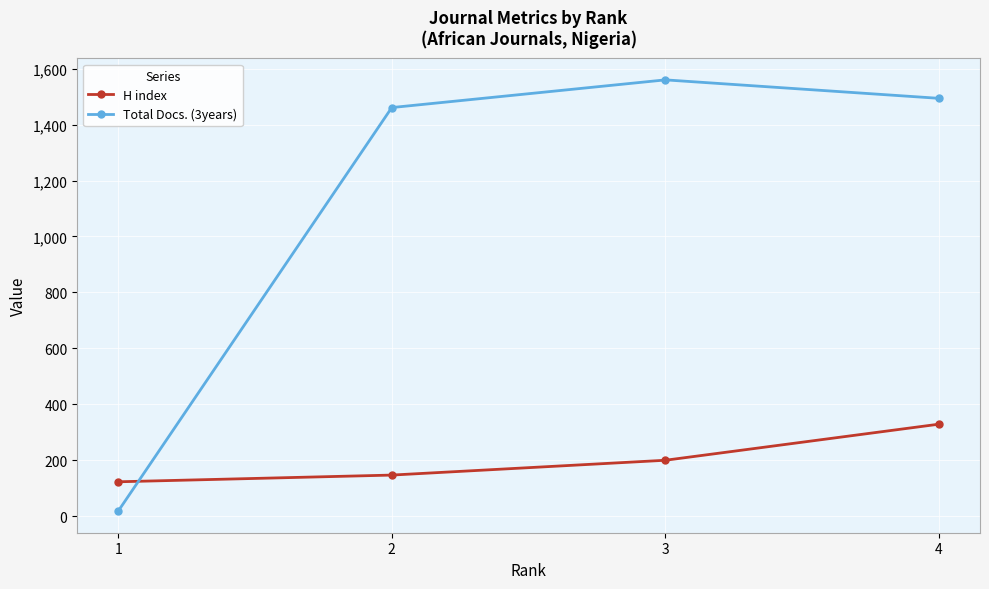

Rank the series at 2 from highest to lowest value.

Total Docs. (3years), H index